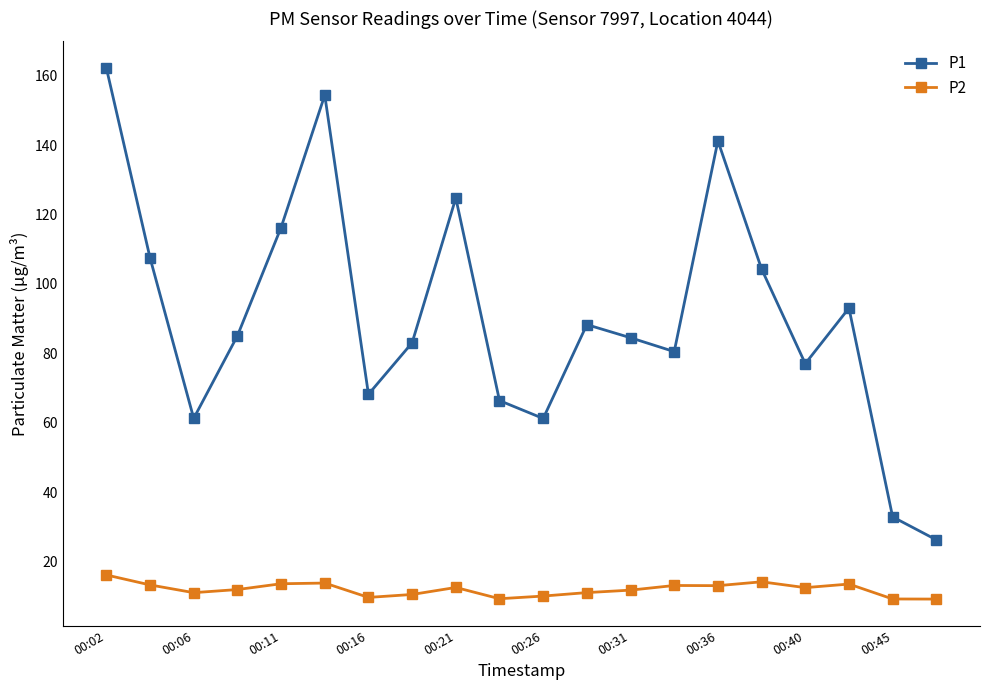

Which series has the largest range (max minus min)?

P1